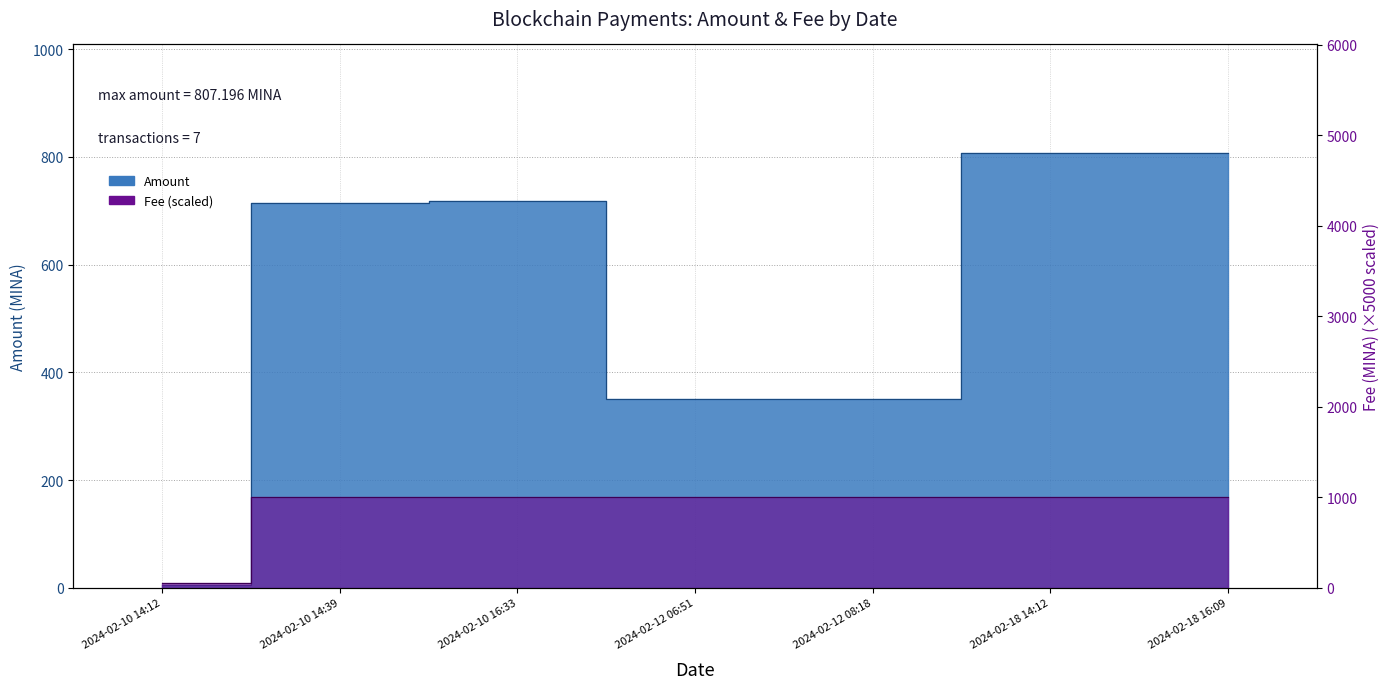

Where does the Fee series first go above 1000?

2024-02-10 14:39